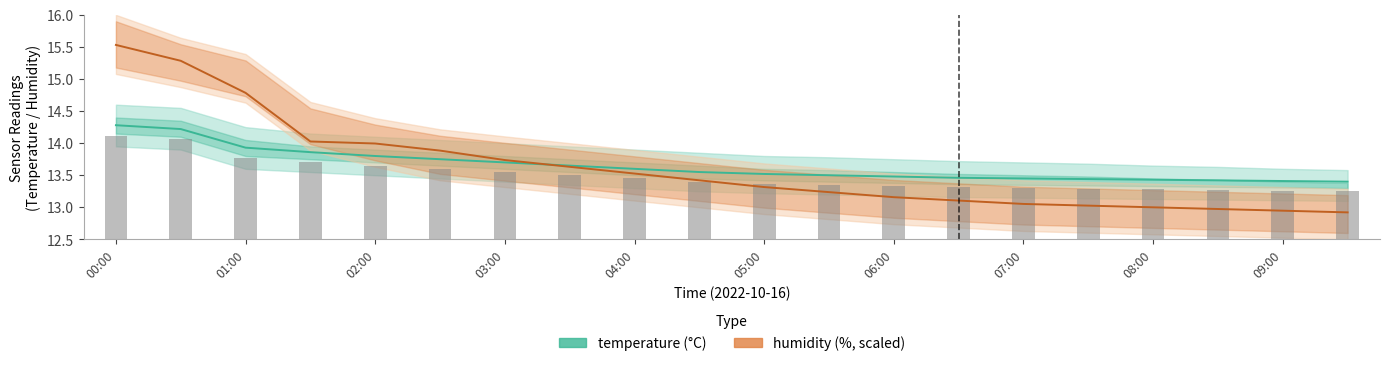

How many categories are shown in the chart?

20